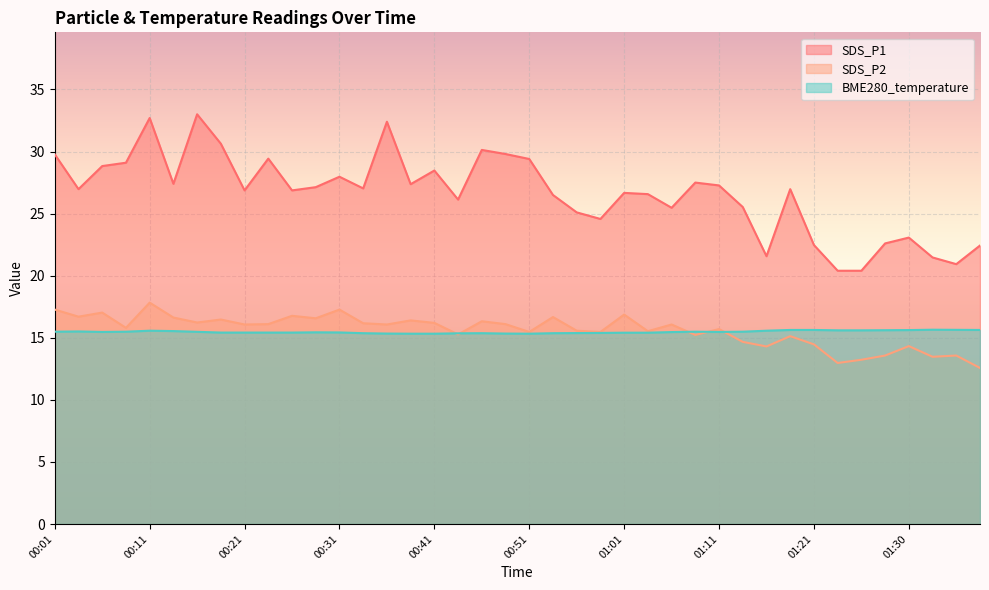

What is the value of the SDS_P1 point at the 40th from the left?

22.4